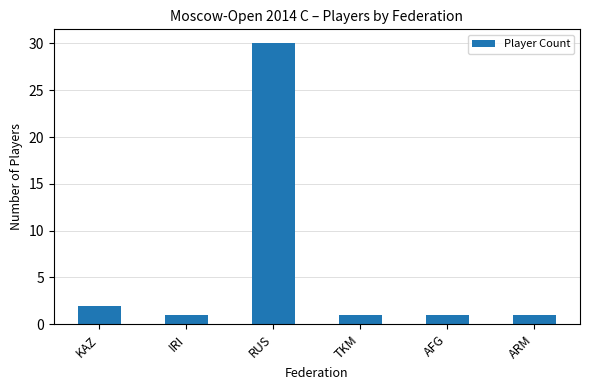

What is the maximum value shown in the chart?

30